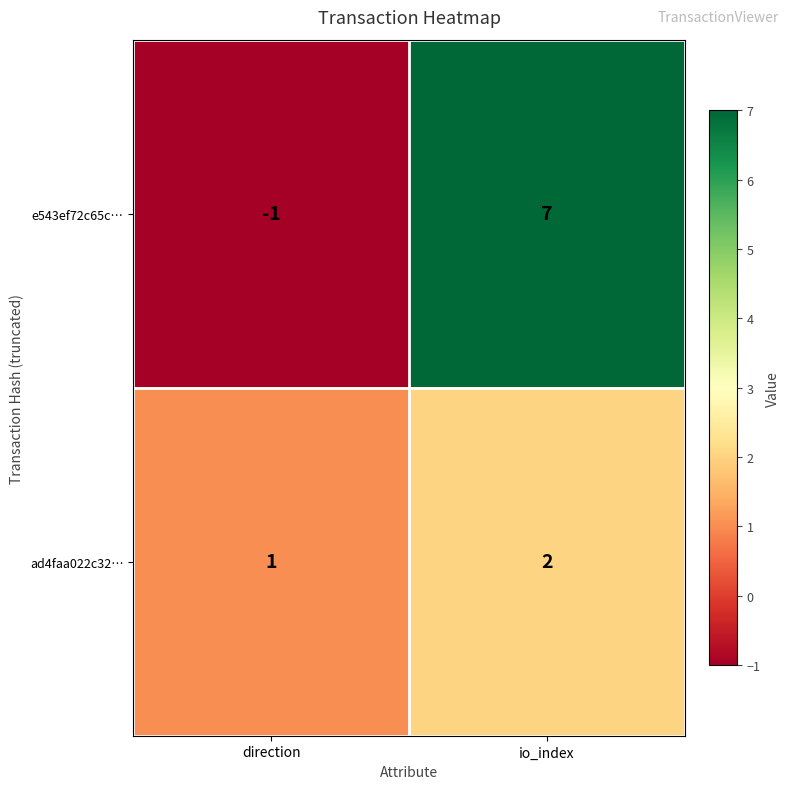

Which series has the largest total across all categories?

e543ef72c65c…